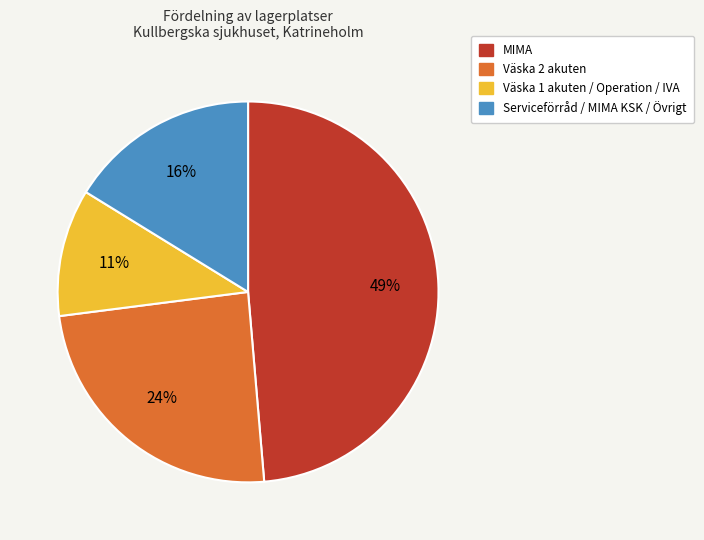

What is the ratio of the value at Serviceförråd / MIMA KSK / Övrigt to the value at Väska 1 akuten / Operation / IVA?

1.5